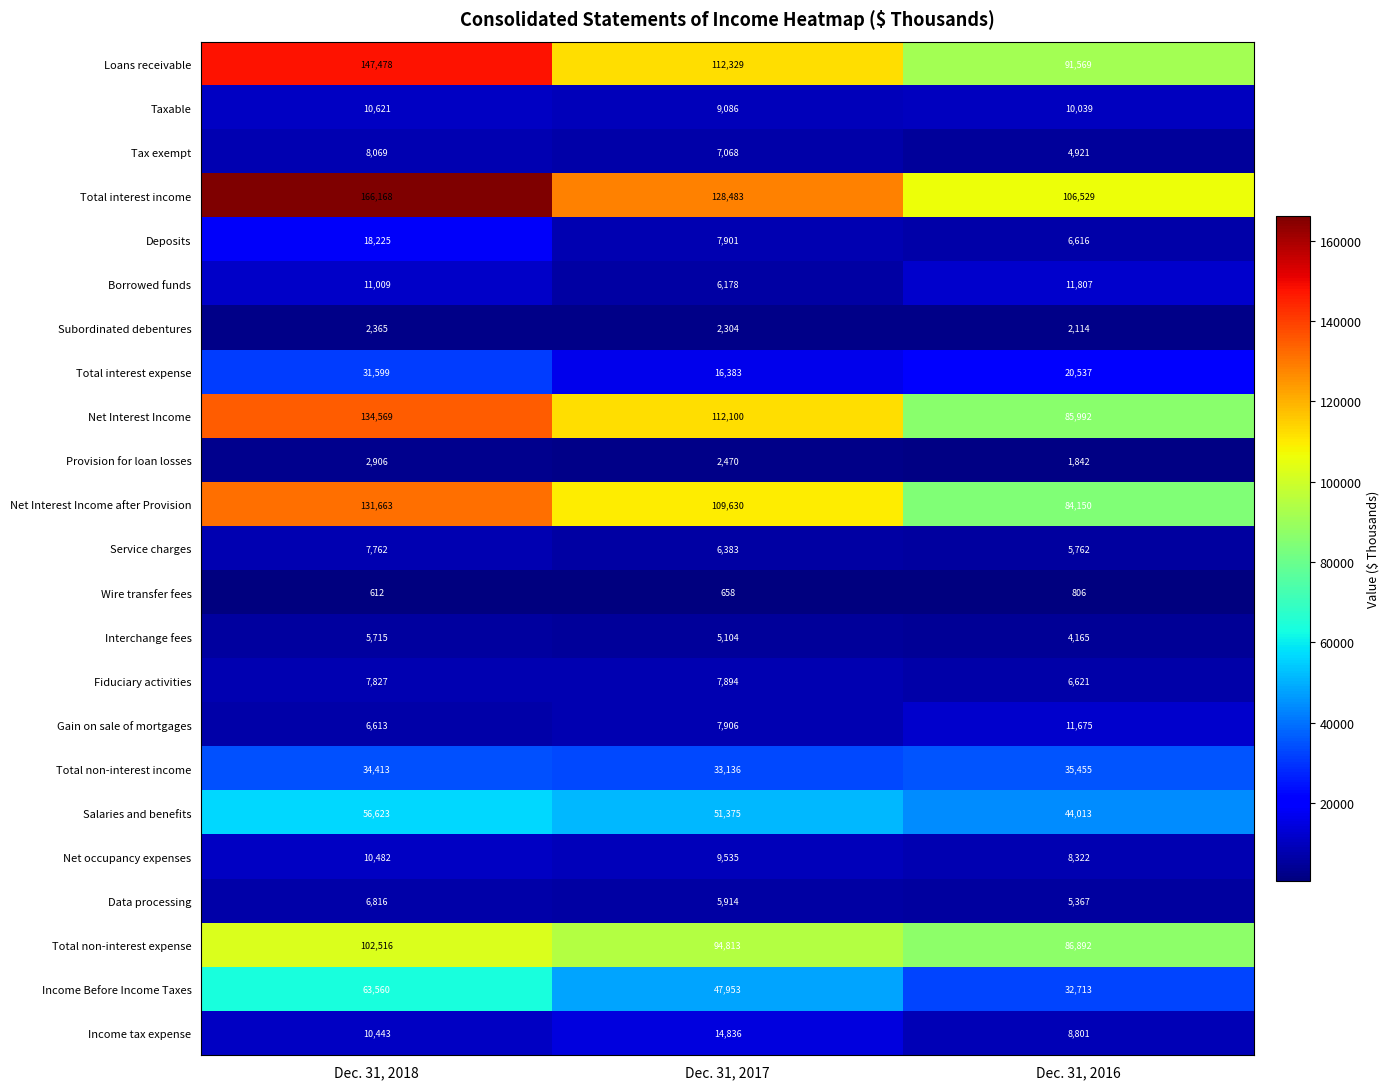

What is the sum of all Service charges values?

19907